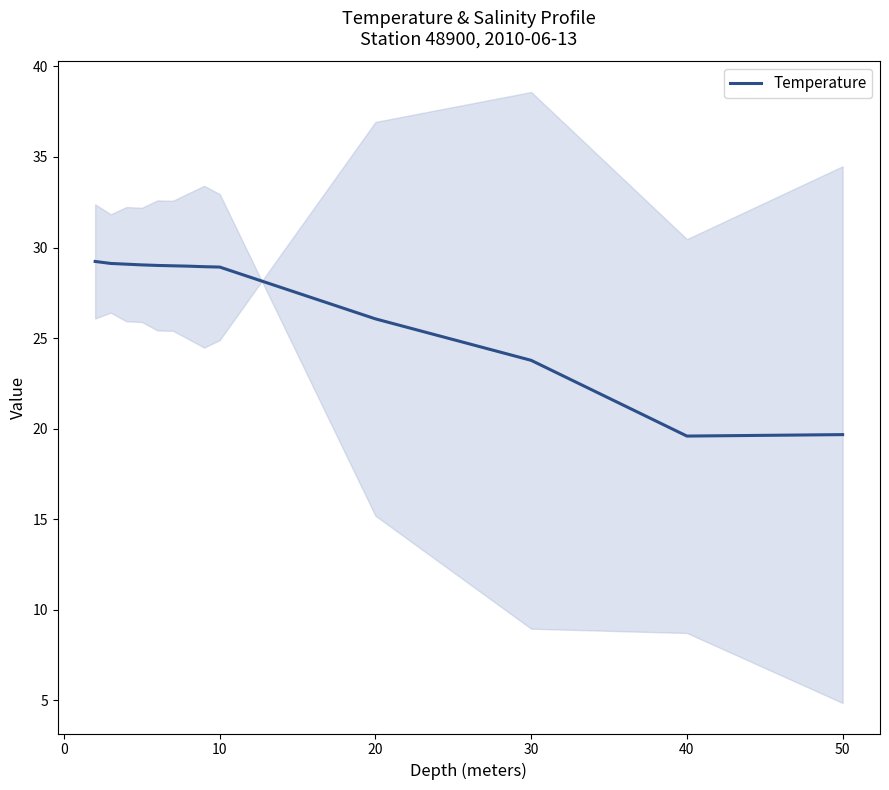

Does the chart have visible grid lines?

No